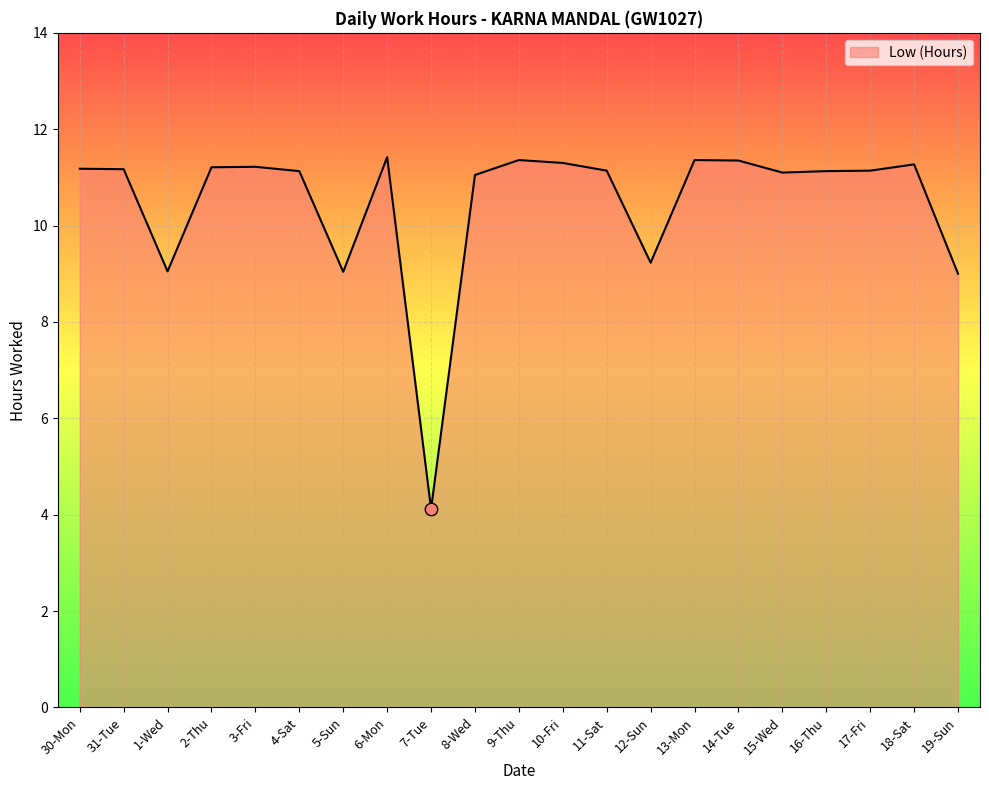

What is the ratio of the value at 16-Thu to the value at 10-Fri?

1.0